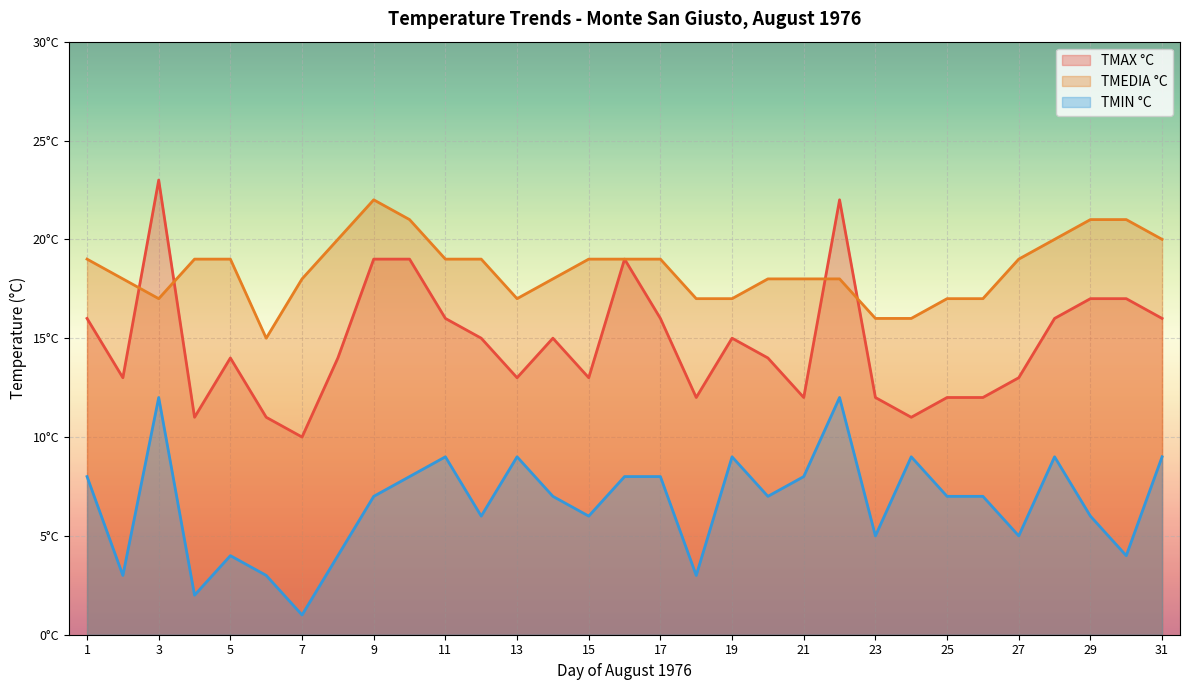

List the labels in order of TMEDIA °C value, smallest first.

6, 23, 24, 3, 13, 18, 19, 25, 26, 2, 7, 14, 20, 21, 22, 1, 4, 5, 11, 12, 15, 16, 17, 27, 8, 28, 31, 10, 29, 30, 9